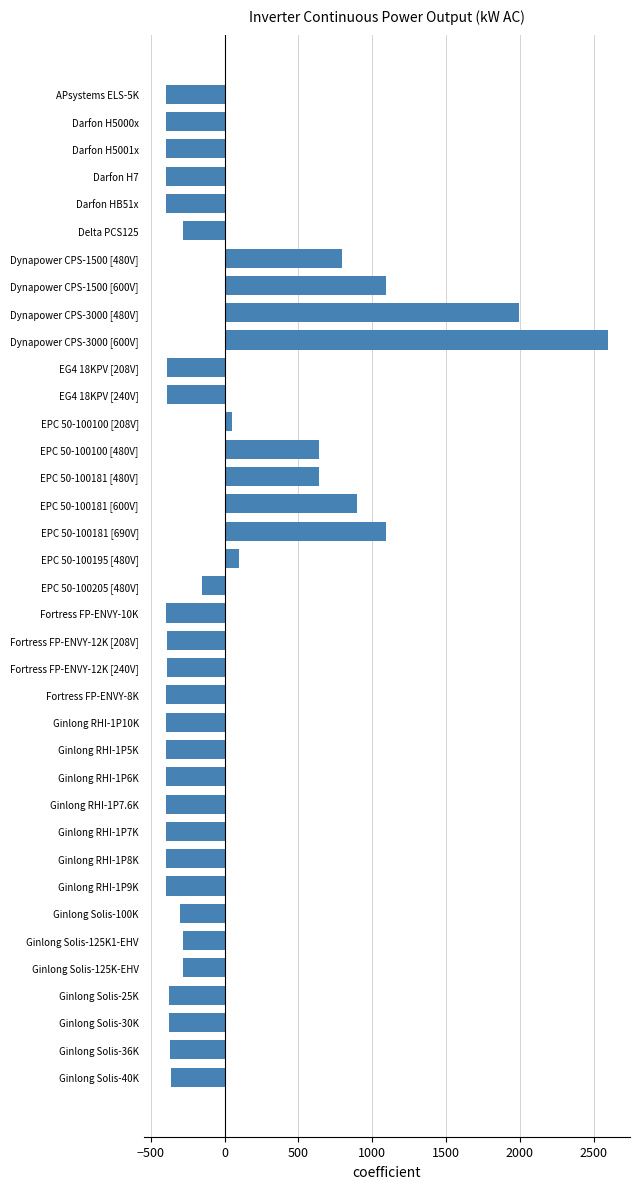

Is it true that the value at EPC 50-100181 [600V] is 900.1?

True